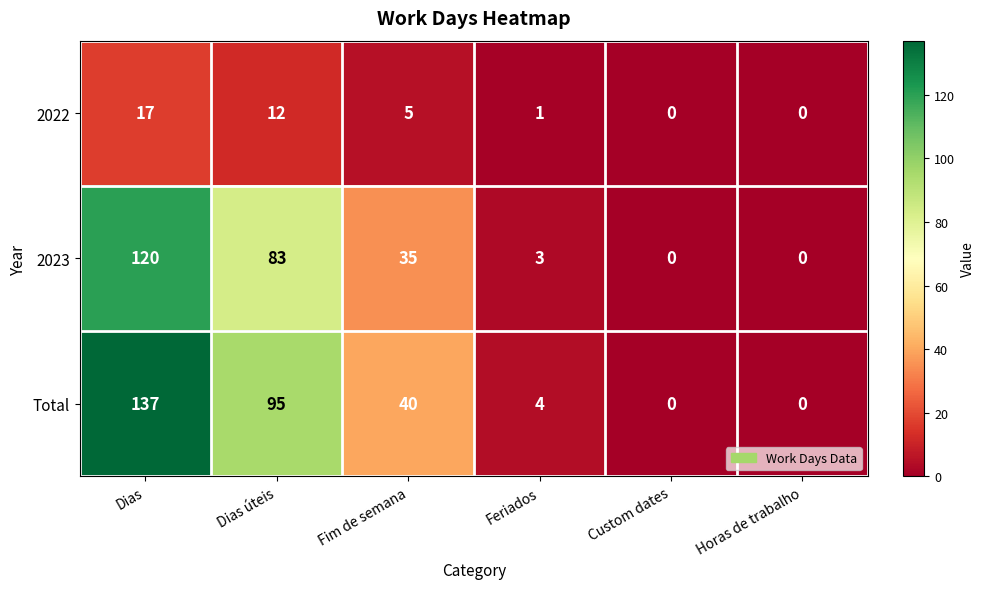

Reading left to right, what are all the values shown in this chart?

2022: 17	12	5	1	0	0
2023: 120	83	35	3	0	0
Total: 137	95	40	4	0	0